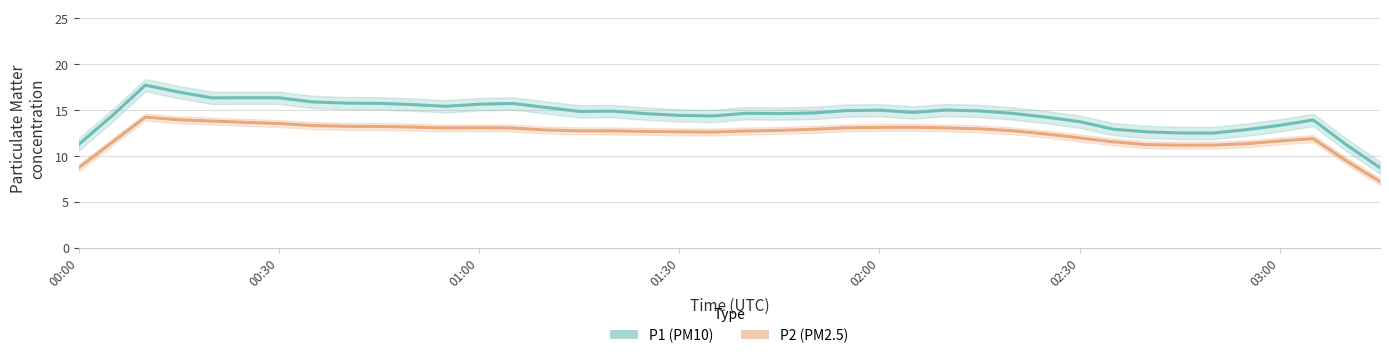

True or false: P2 has more than 2 points higher than both neighbors.

True